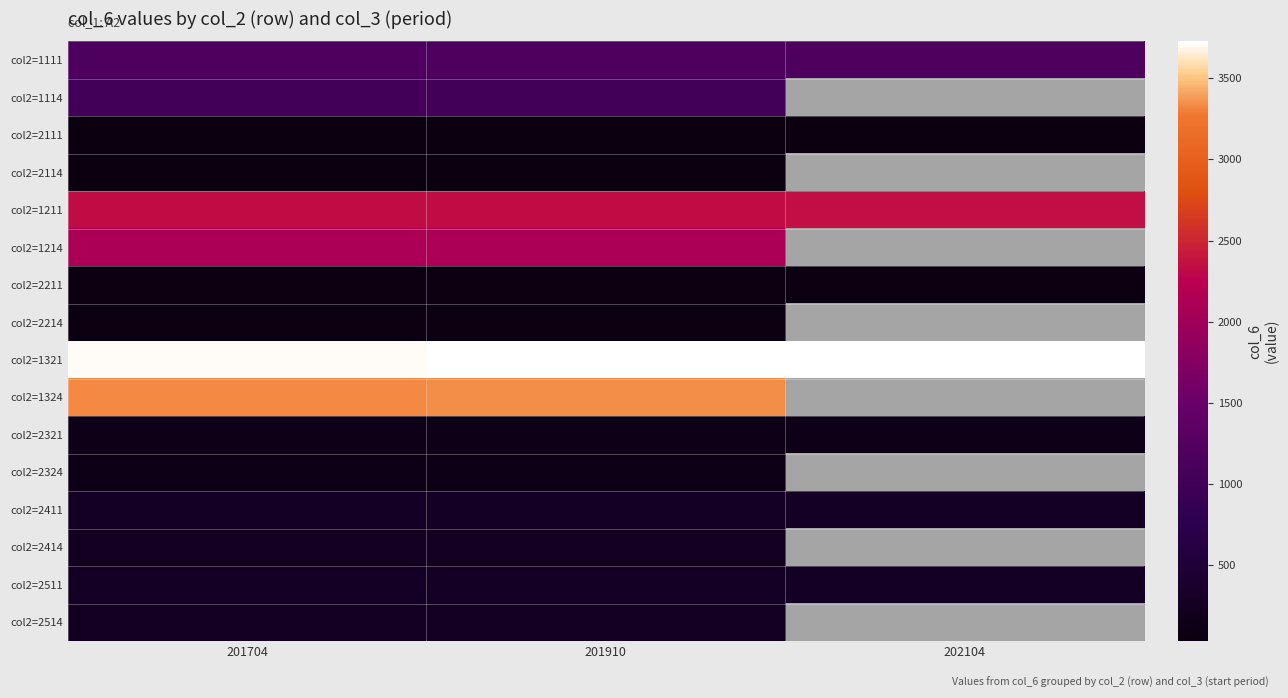

Which category has the highest value across all series?

202104